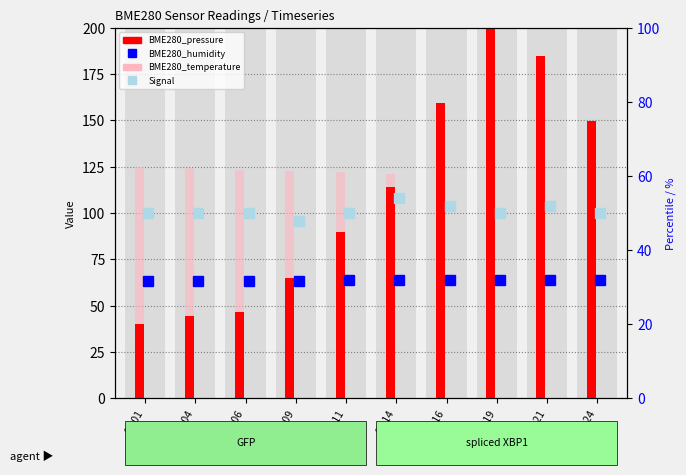

Does the chart contain any negative values?

No